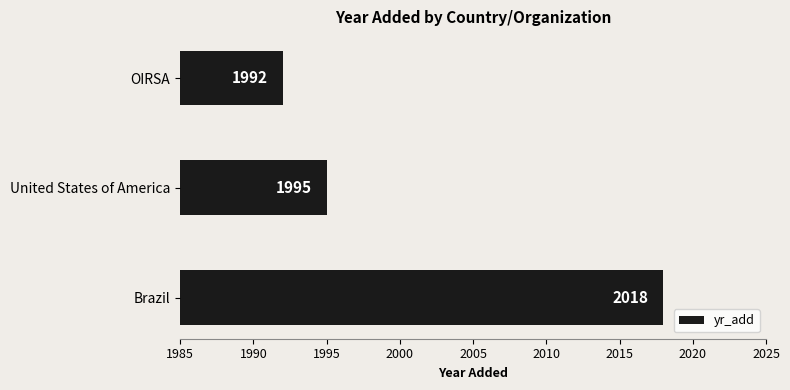

Between United States of America and OIRSA, which is larger?

United States of America